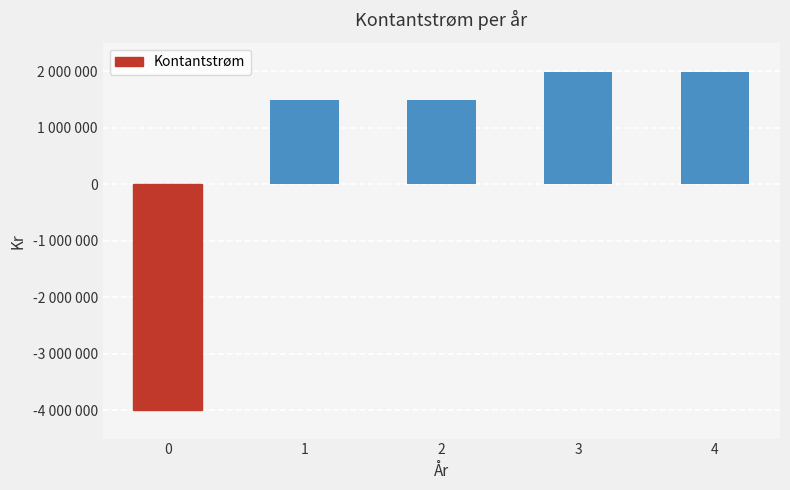

Which has a higher value, 4 or 1?

4